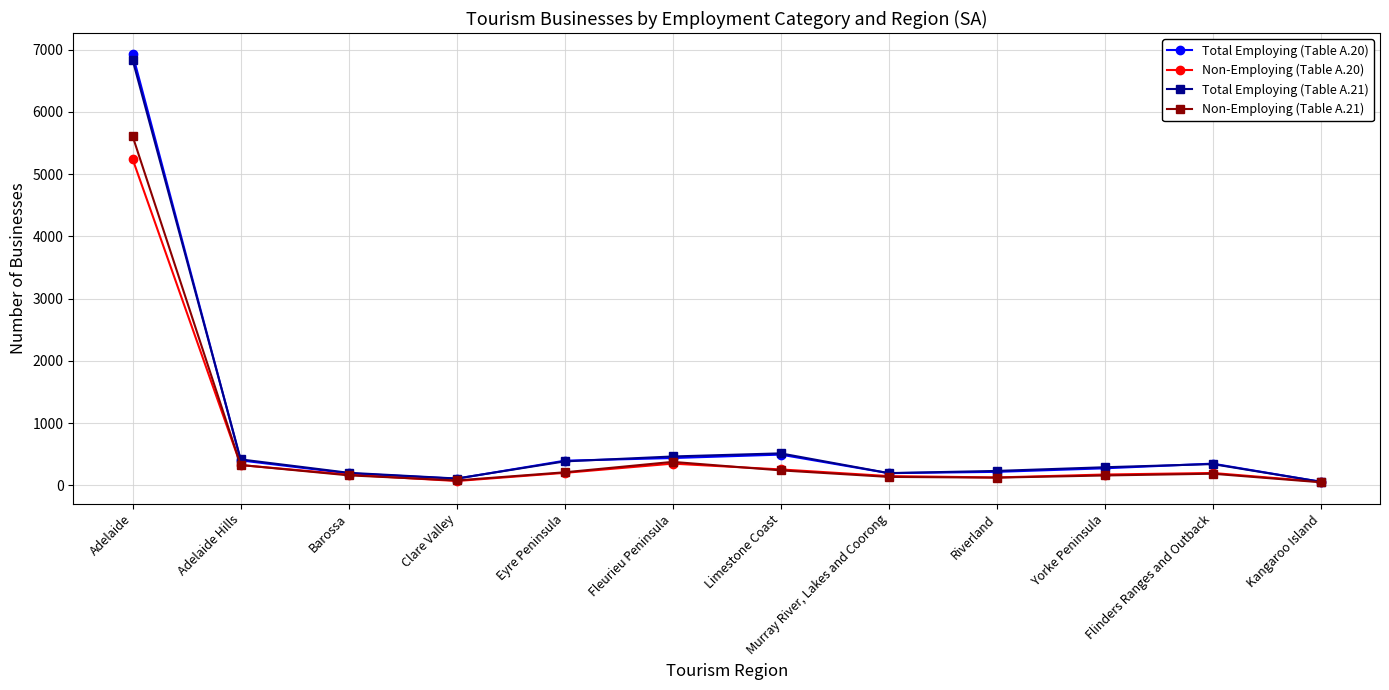

Rank the categories by Total Employing (Table A.21) value from lowest to highest.

Kangaroo Island, Clare Valley, Murray River, Lakes and Coorong, Barossa, Riverland, Yorke Peninsula, Flinders Ranges and Outback, Eyre Peninsula, Adelaide Hills, Fleurieu Peninsula, Limestone Coast, Adelaide